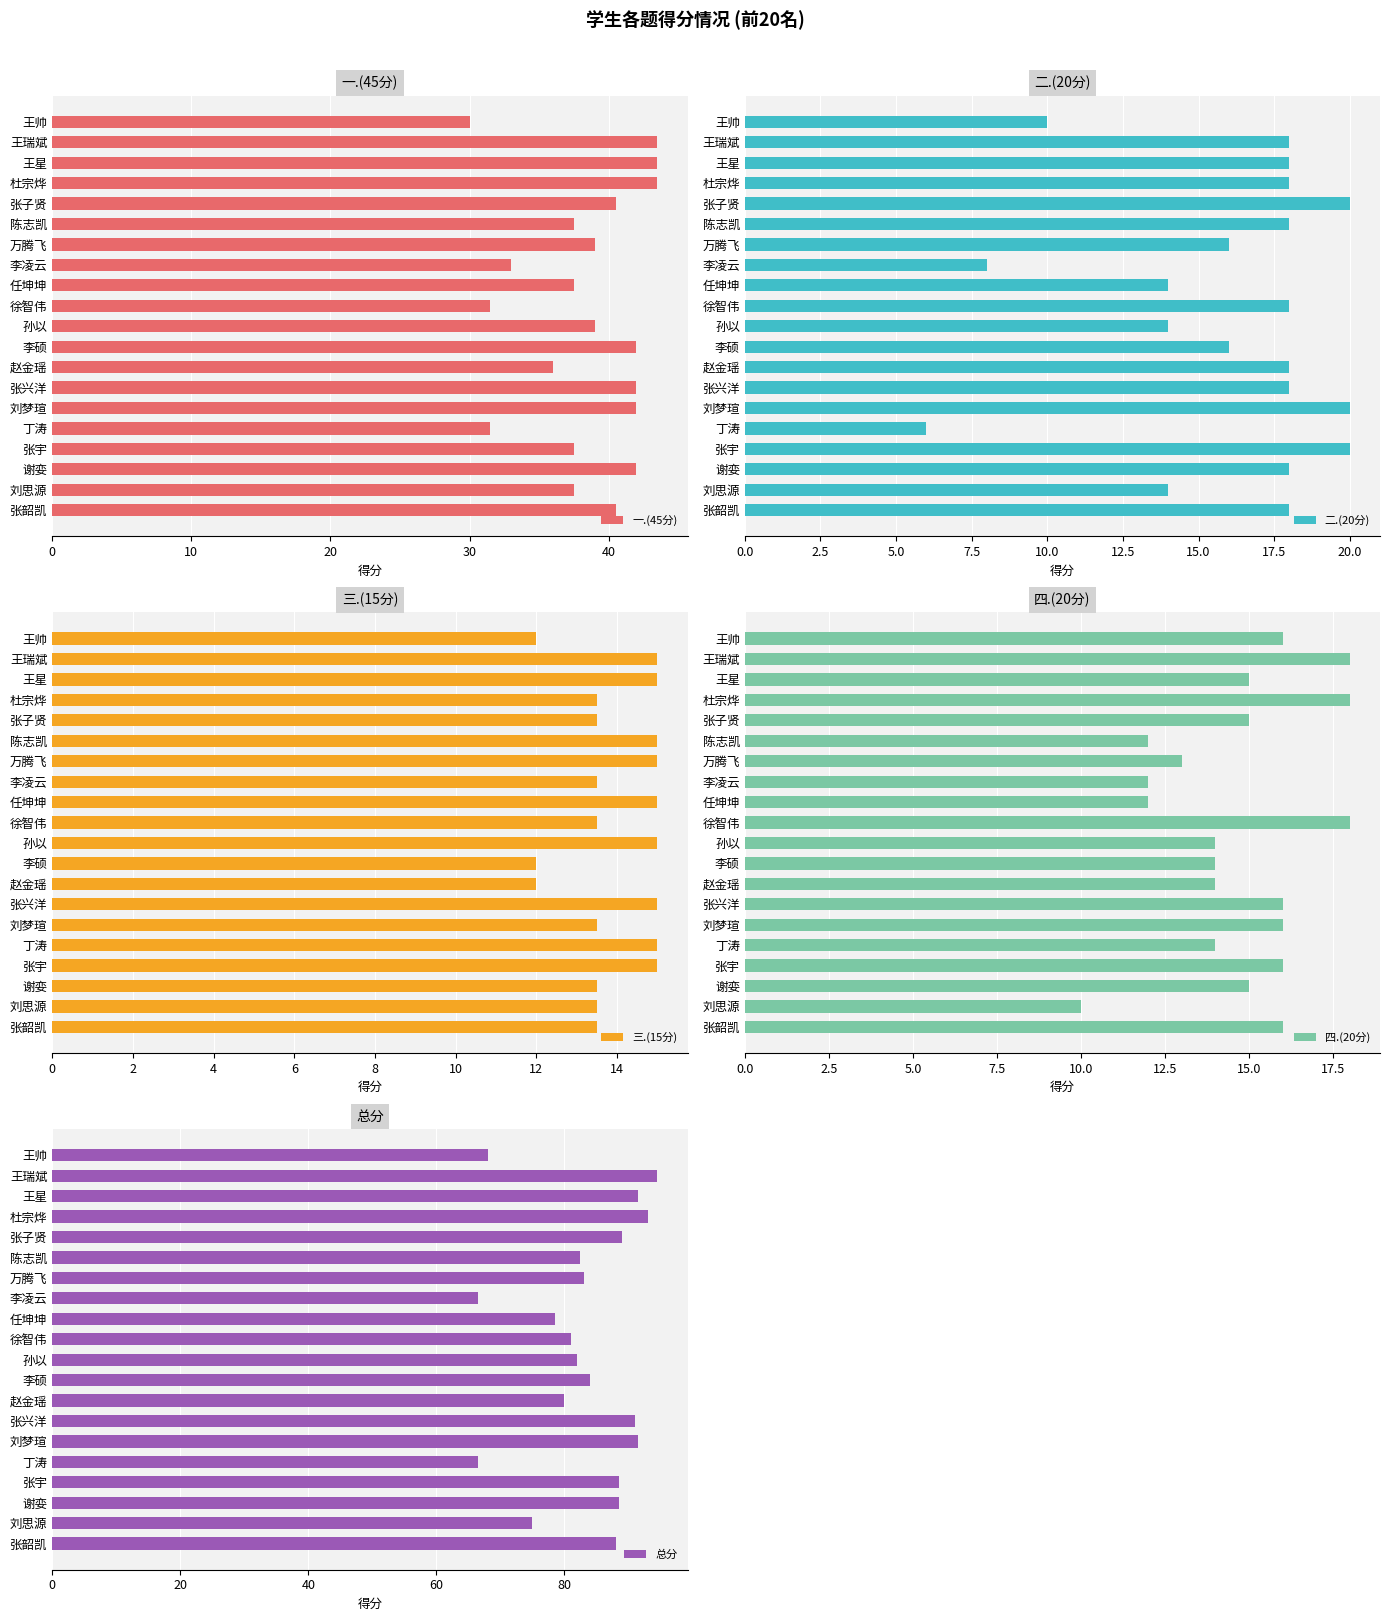

At how many categories does at least one series exceed 27?

20